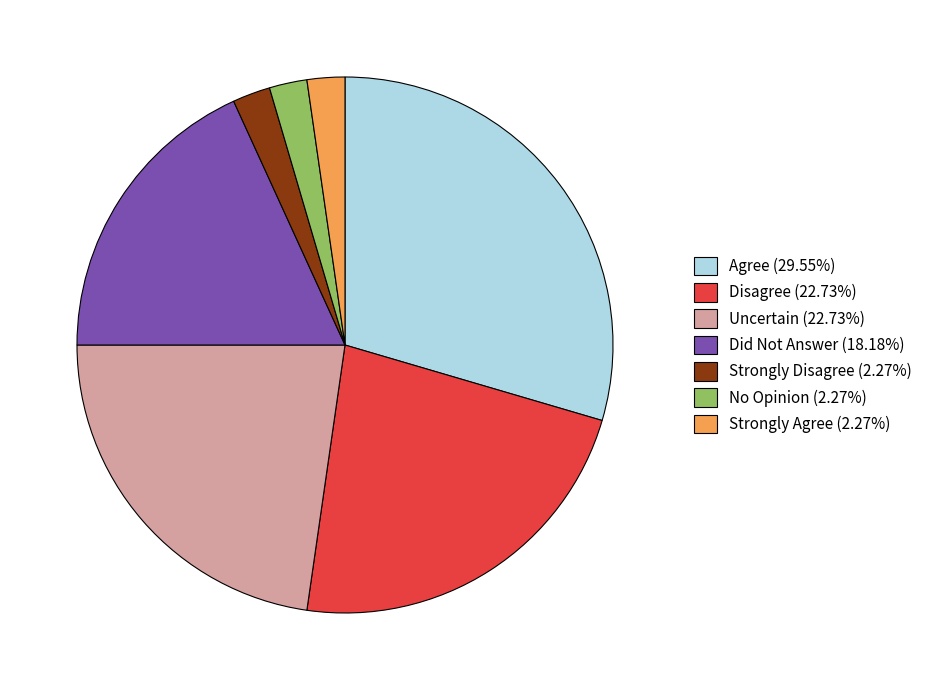

Approximately how many times larger is the value at Uncertain (22.73%) compared to Disagree (22.73%)?

1.0